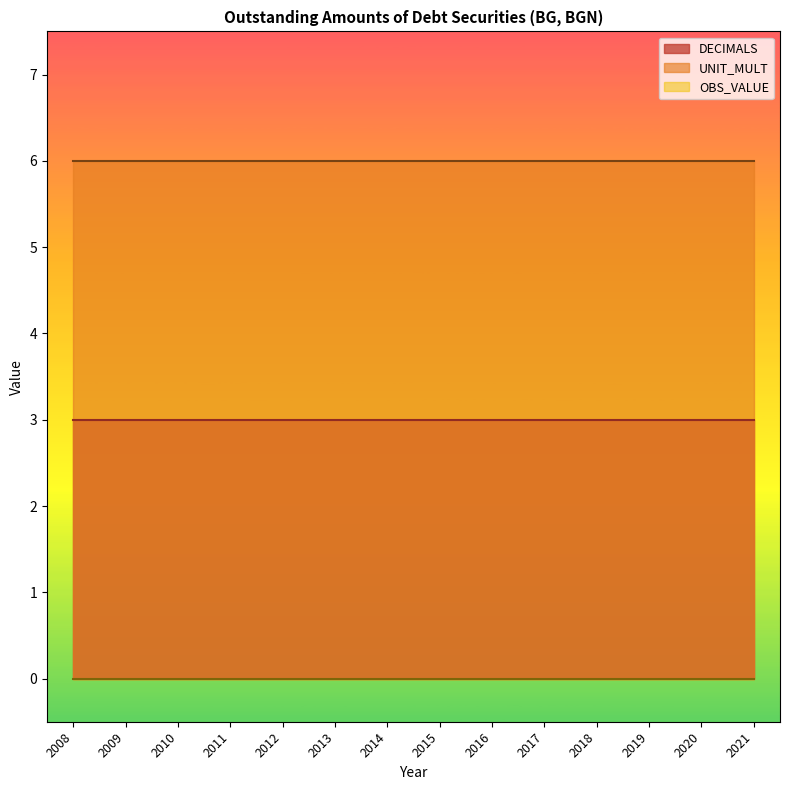

What is the minimum value for DECIMALS?

3